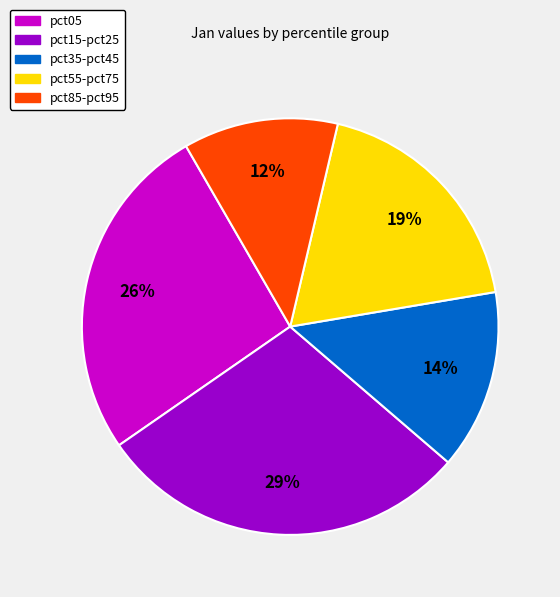

Count the number of slices in the pie.

5